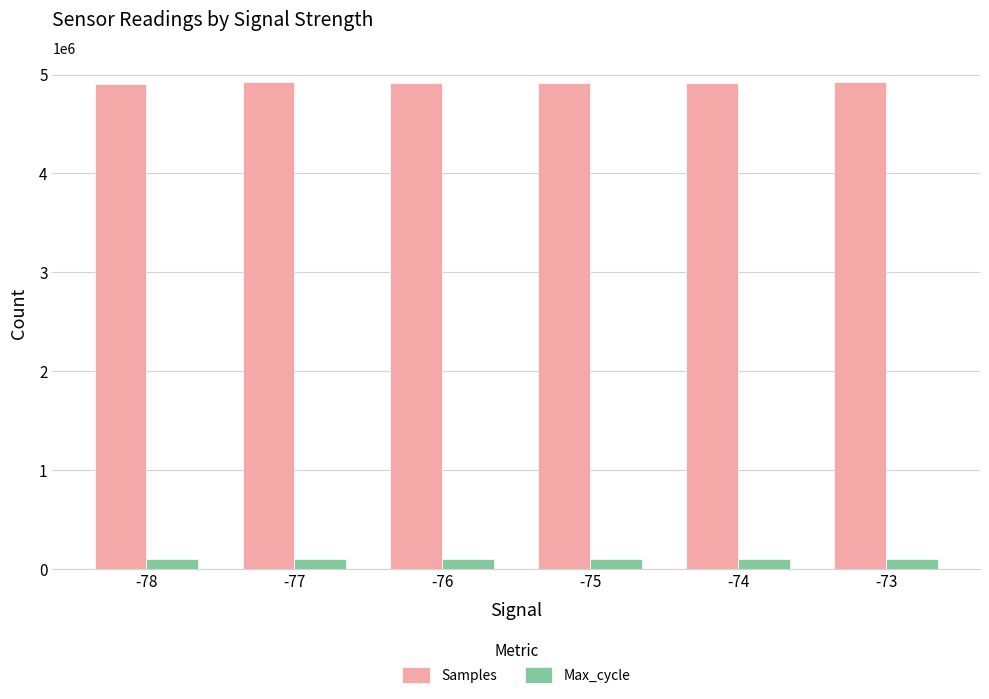

Does the chart contain any negative values?

No